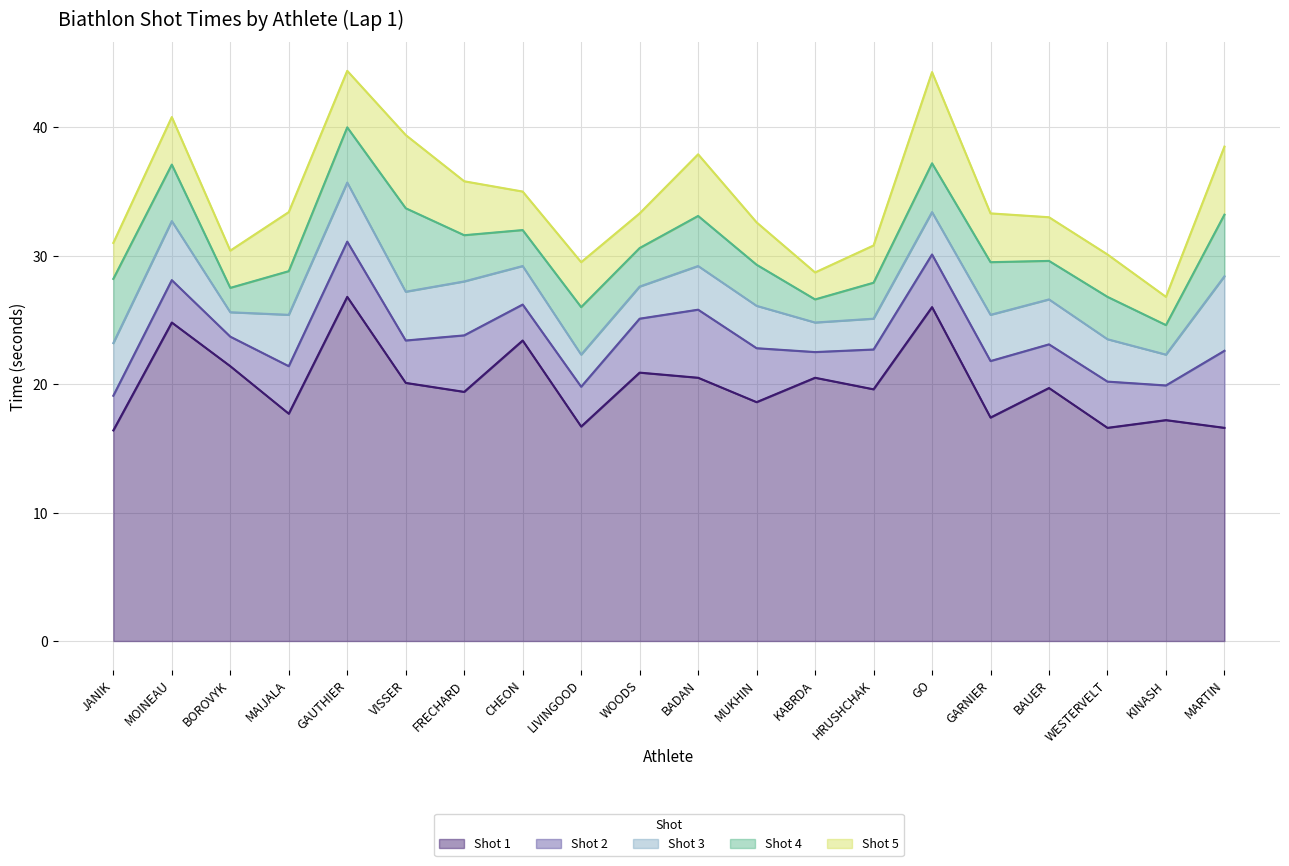

Rank the series by their maximum value, from lowest to highest.

Shot 3, Shot 2, Shot 4, Shot 5, Shot 1